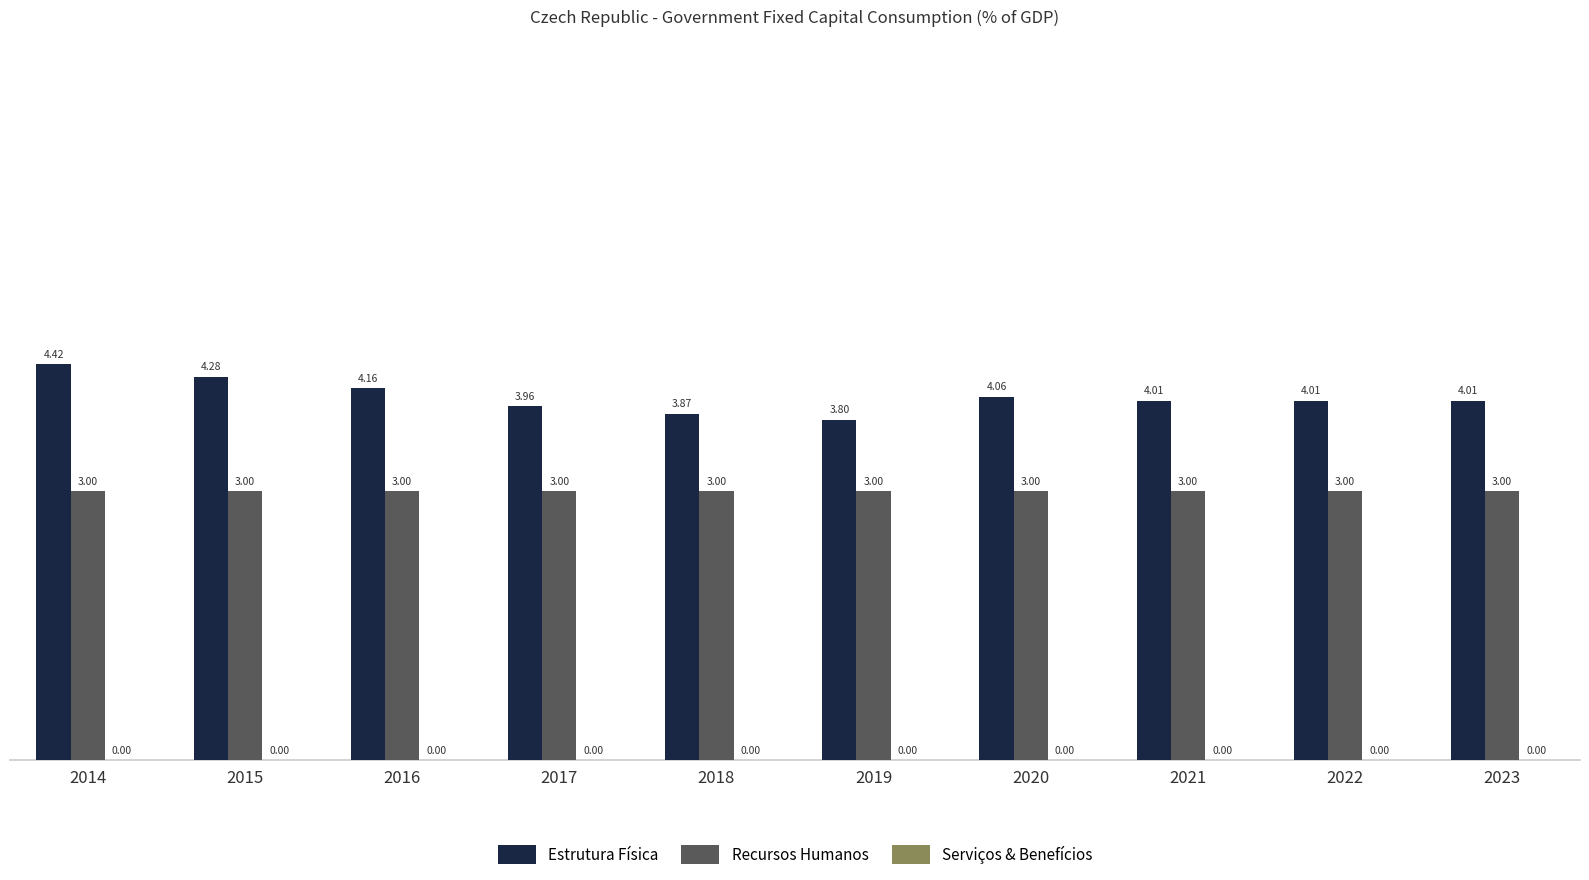

What is the difference between the maximum and second lowest values in the Estrutura Física series?

0.6